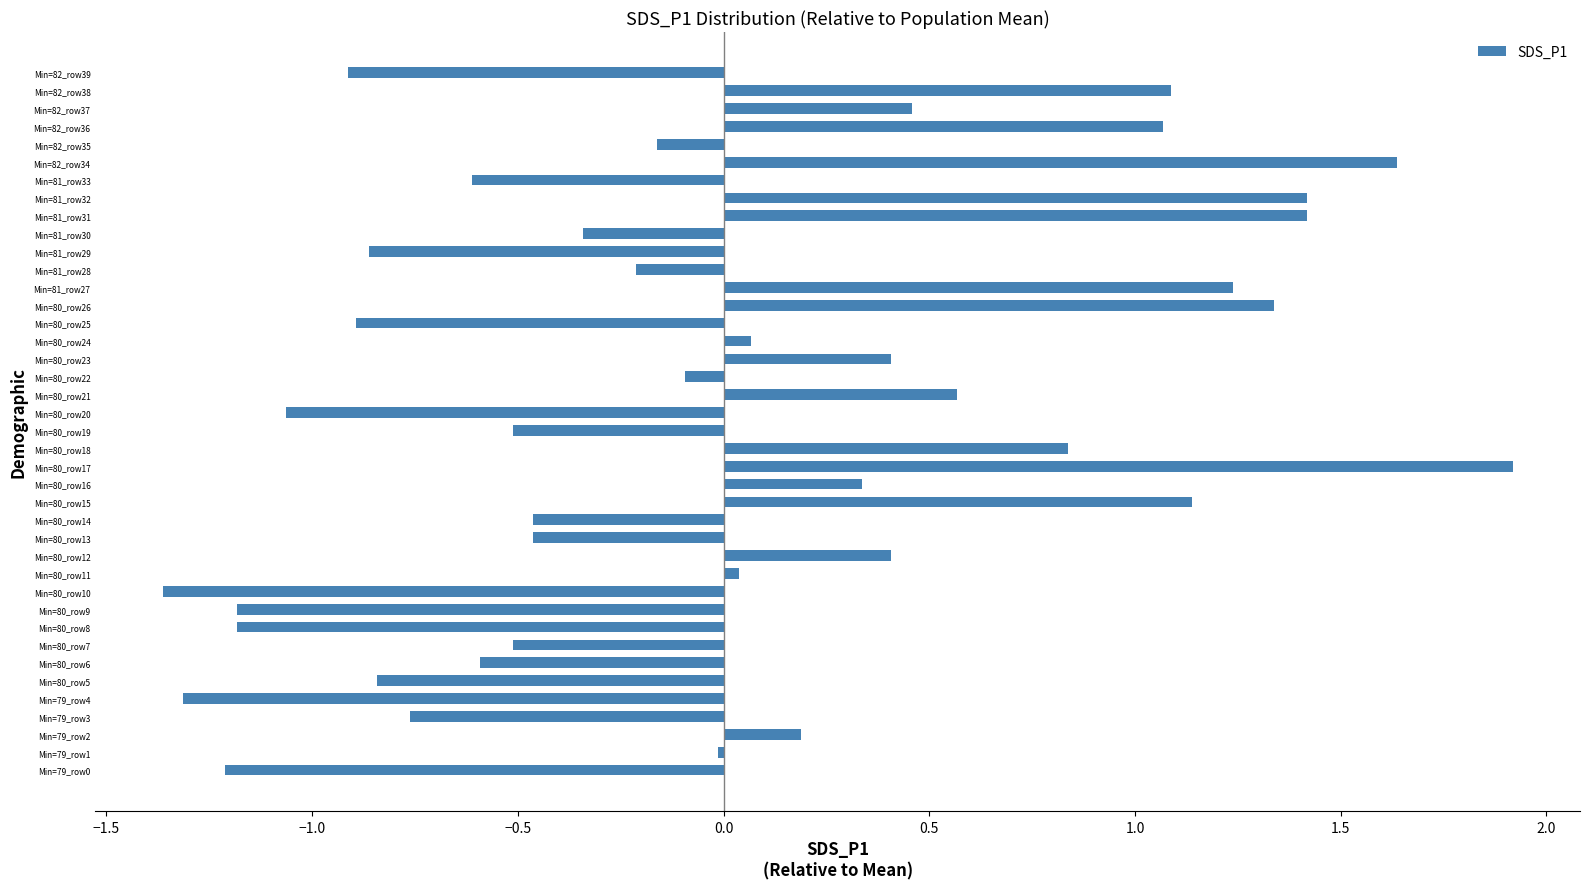

What is the greatest value displayed?

1.9